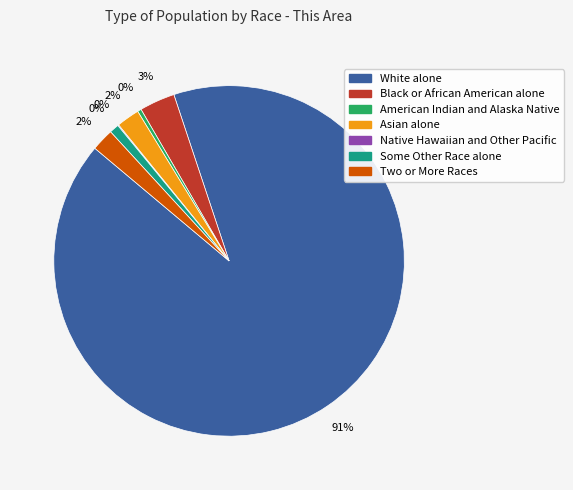

Approximately how many times larger is the value at Native Hawaiian and Other Pacific compared to American Indian and Alaska Native?

0.2